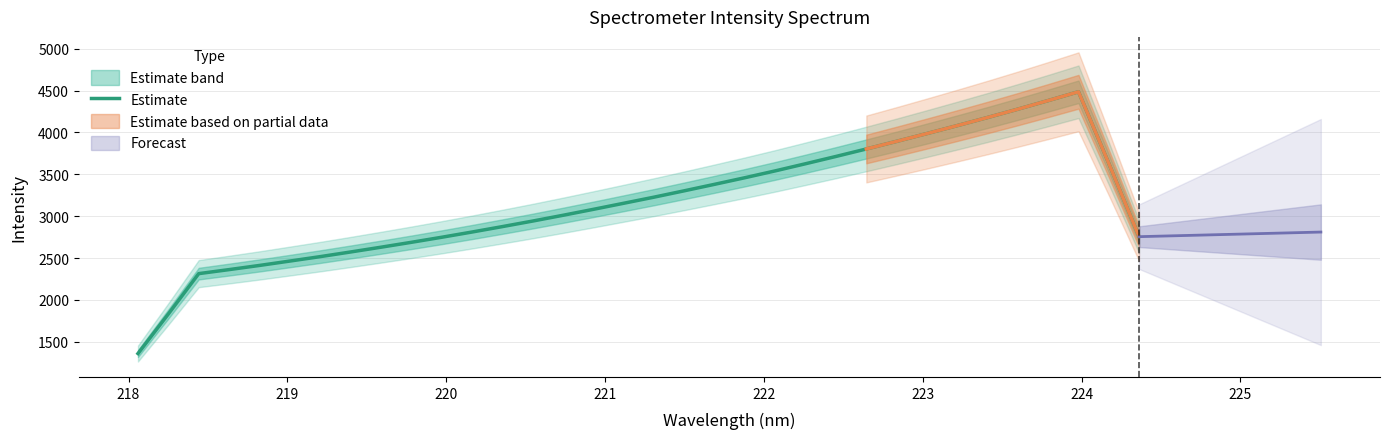

What is the lowest value of the Estimate series?

1359.4